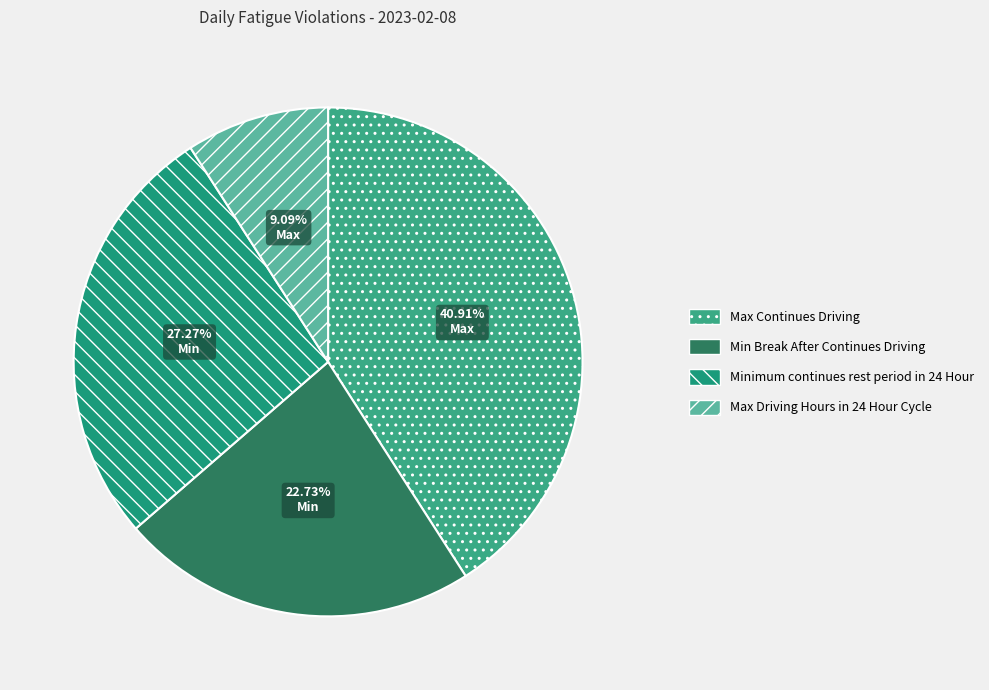

To the nearest percent, what is the difference between the largest and smallest slice percentages?

32%